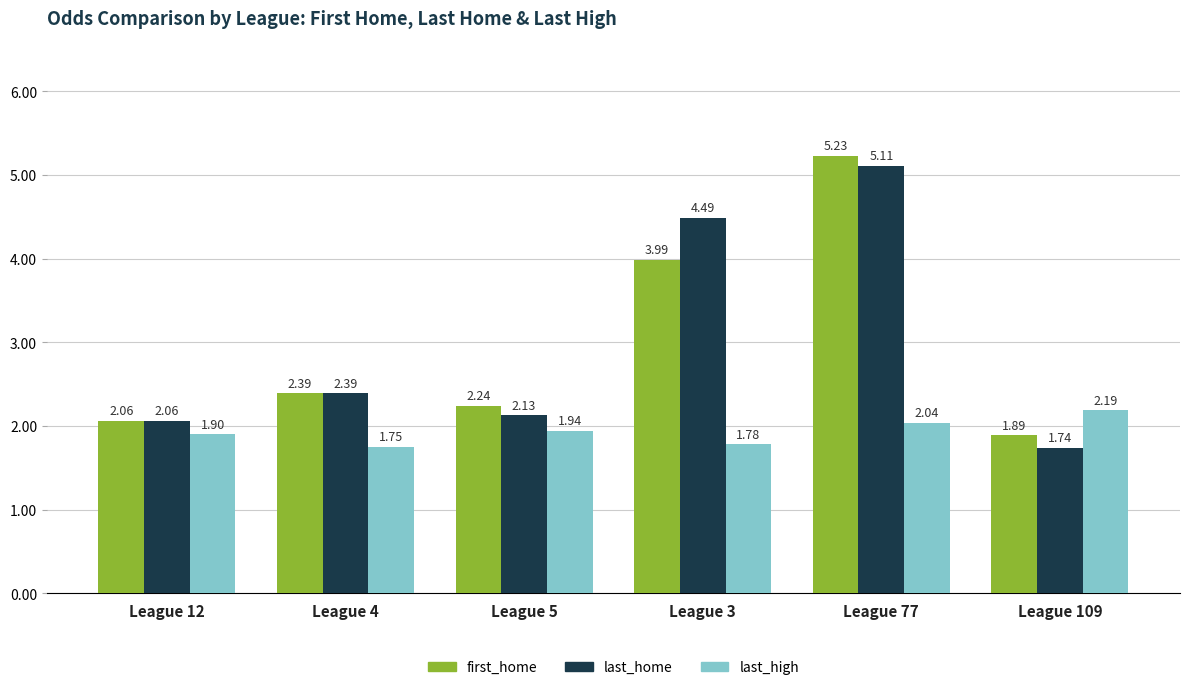

Is the value of last_high at League 77 greater than the value of first_home at League 109?

Yes